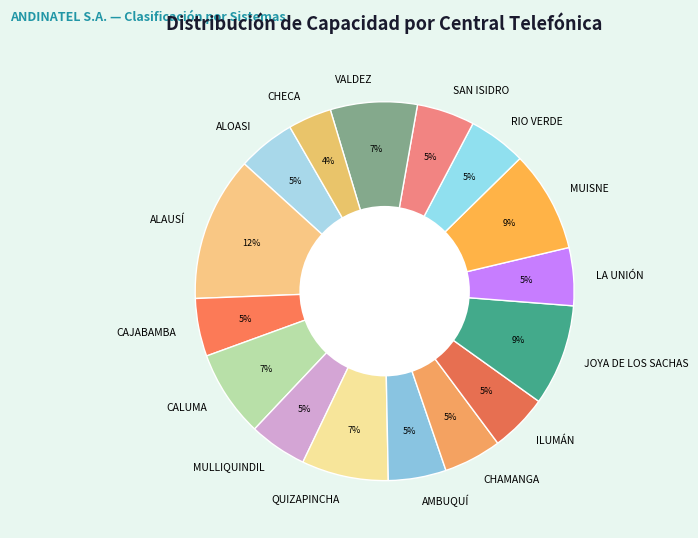

To the nearest percent, what portion does MUISNE represent?

9%